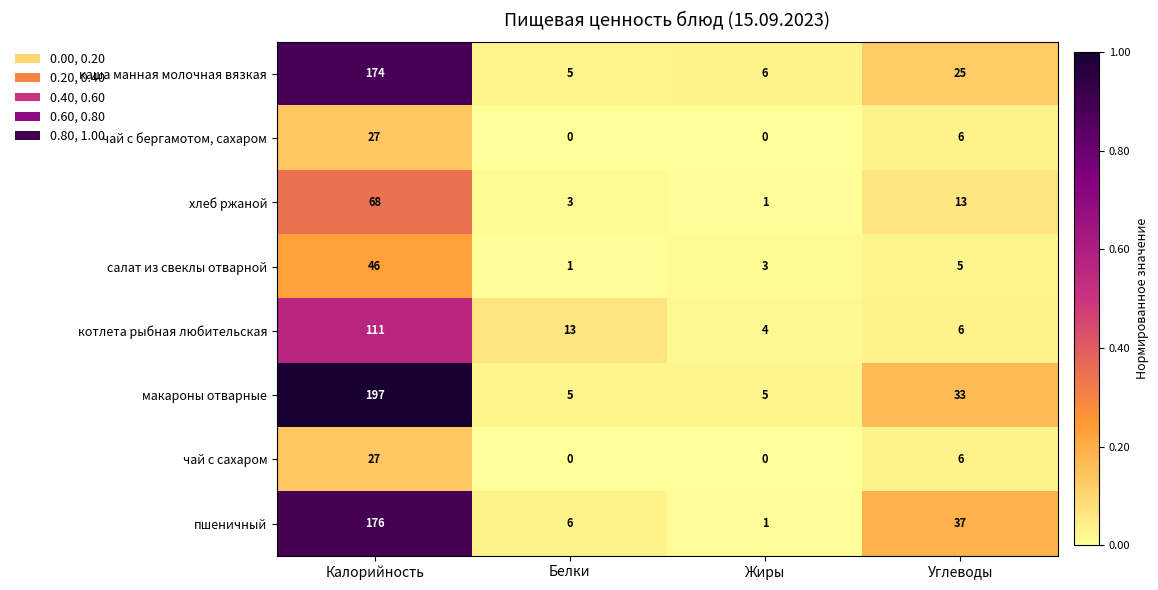

At which category is the sum across all series the highest?

Калорийность